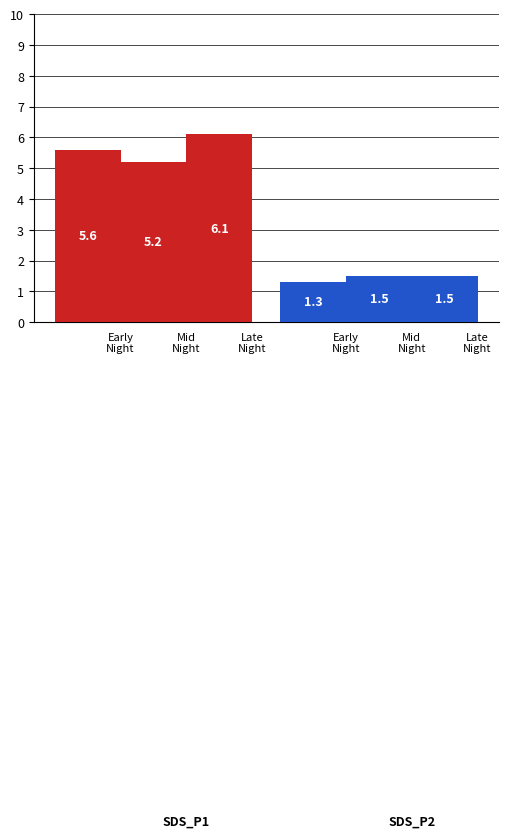

Where is SDS_P2 nearest to the value 1?

Early
Night